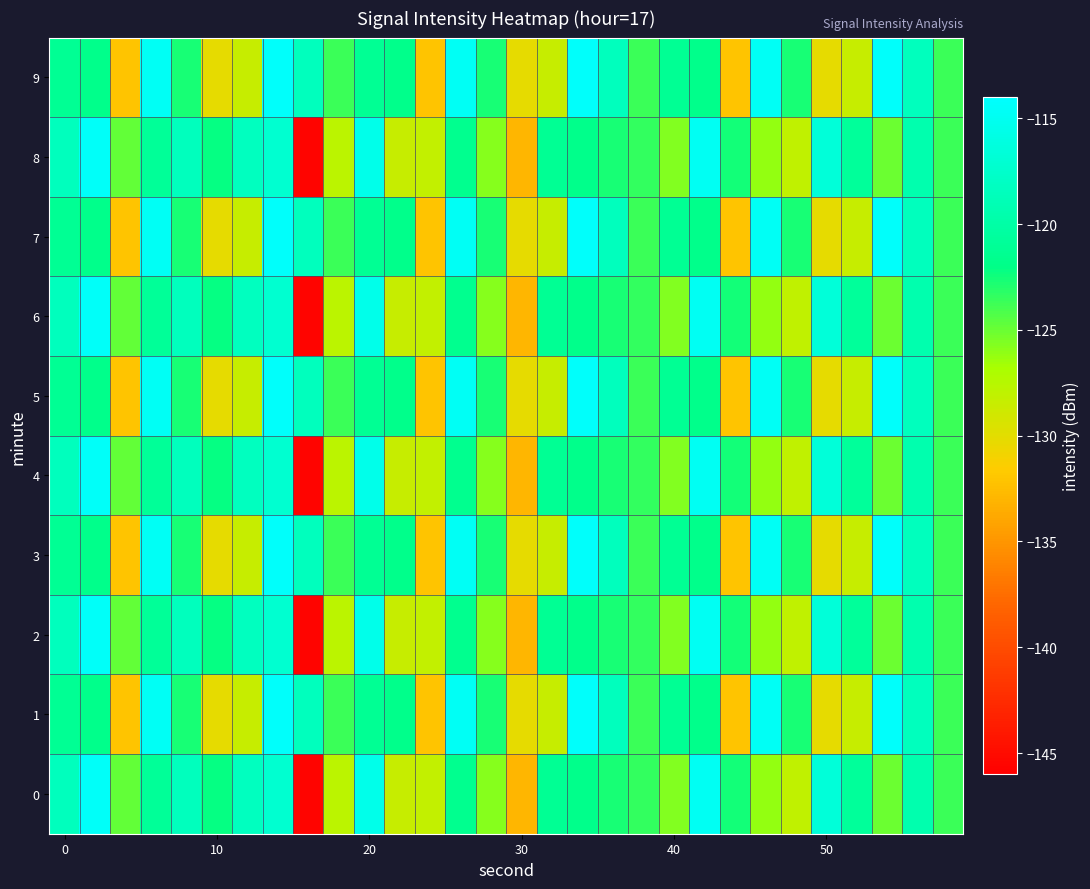

What is the smallest value displayed?

-145.6